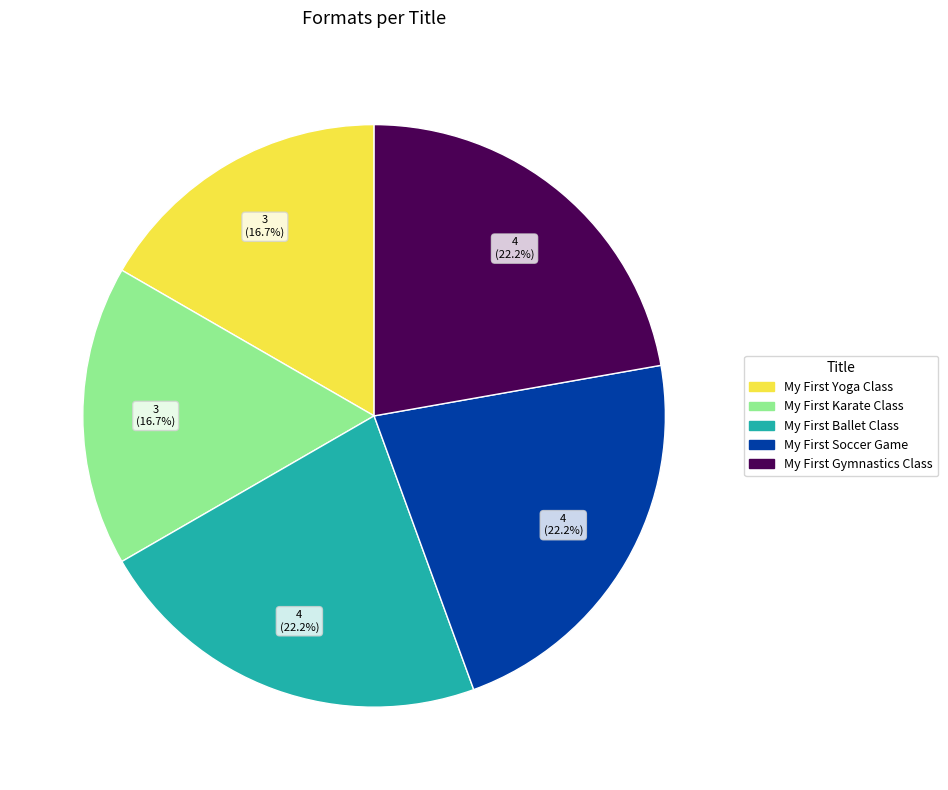

Is there a majority slice in this chart?

No